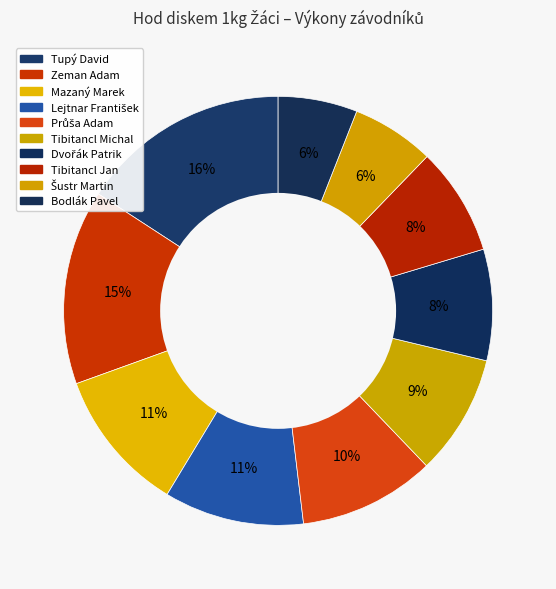

To the nearest percent, what percentage of the pie is Zeman Adam?

15%